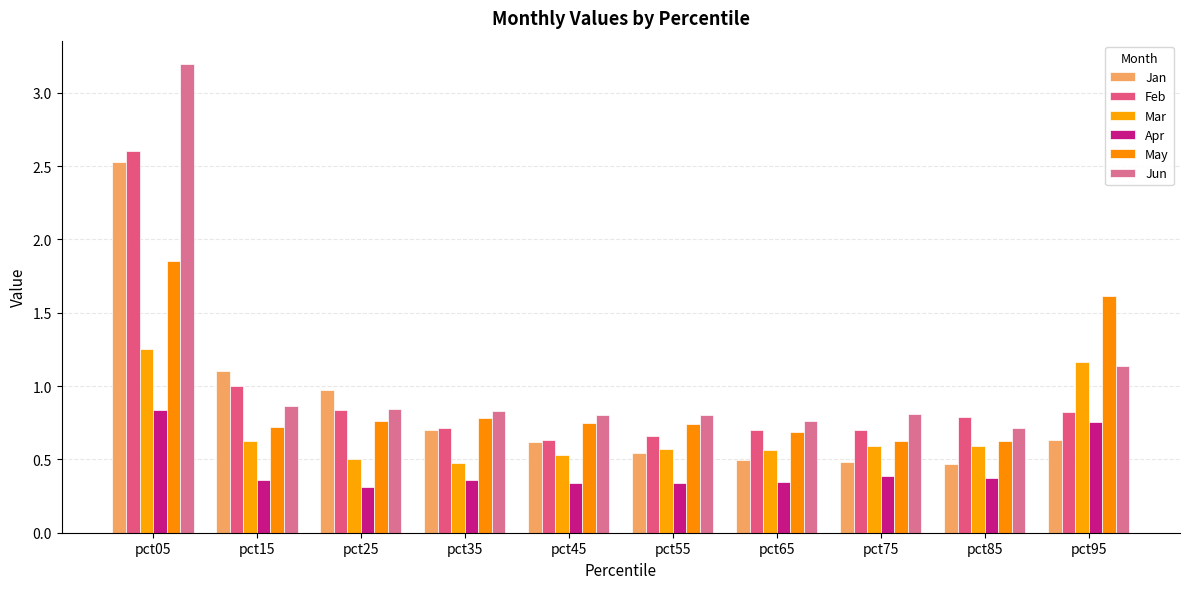

Are the bars horizontal?

No